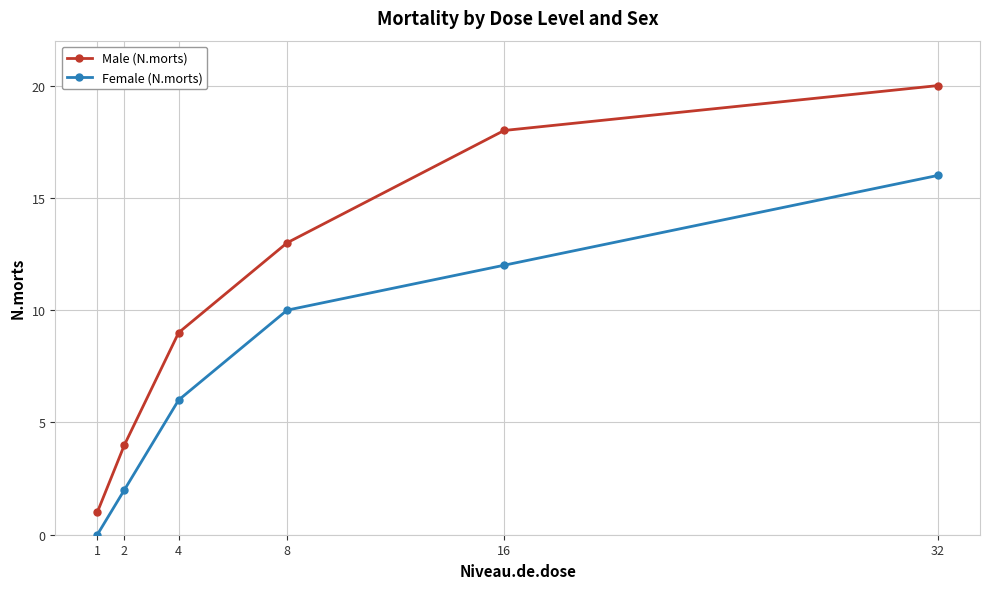

At which category does the chart reach its peak across all series?

32